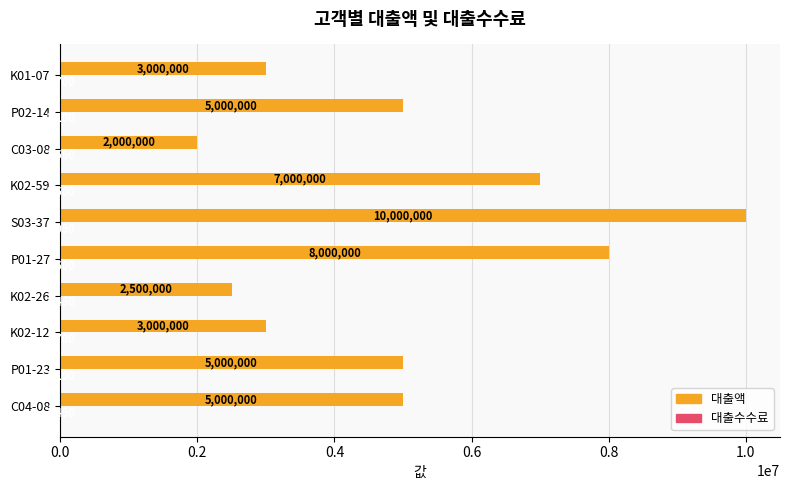

What is the sum of all 대출액 values?

50500000